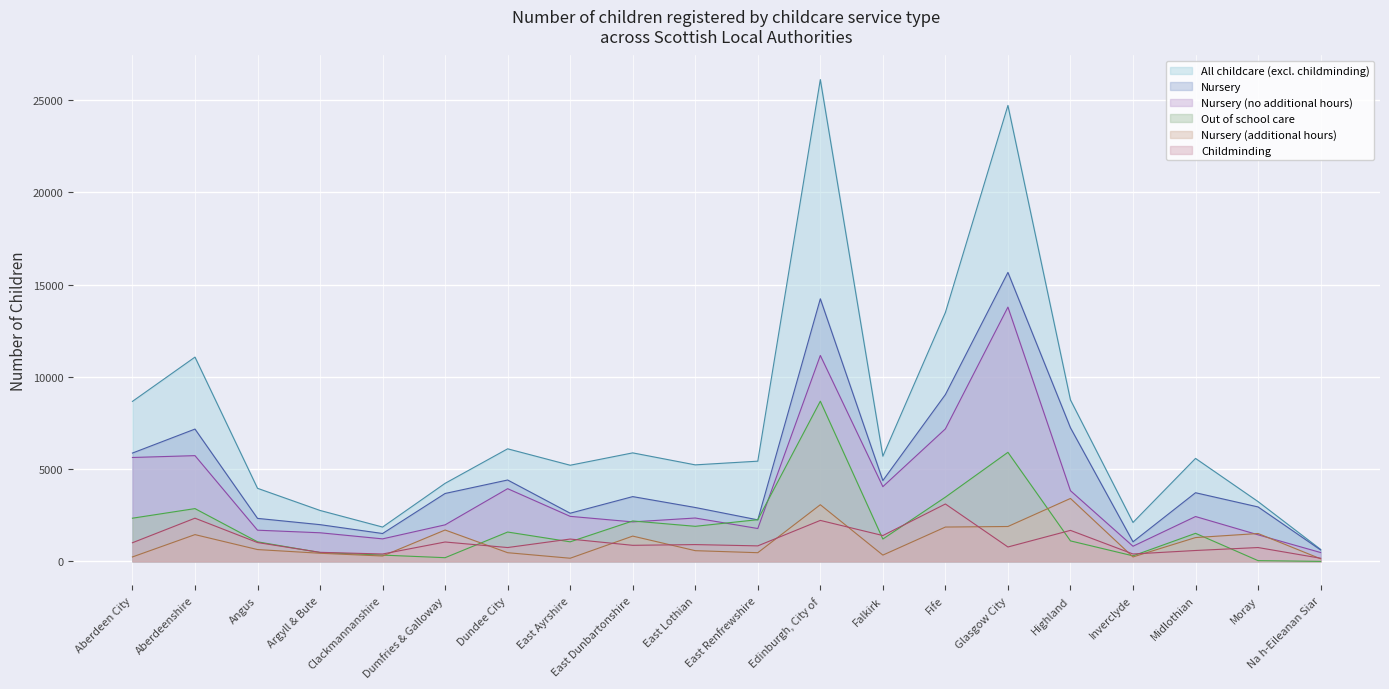

Which has a higher value, Inverclyde or Na h-Eileanan Siar?

Inverclyde